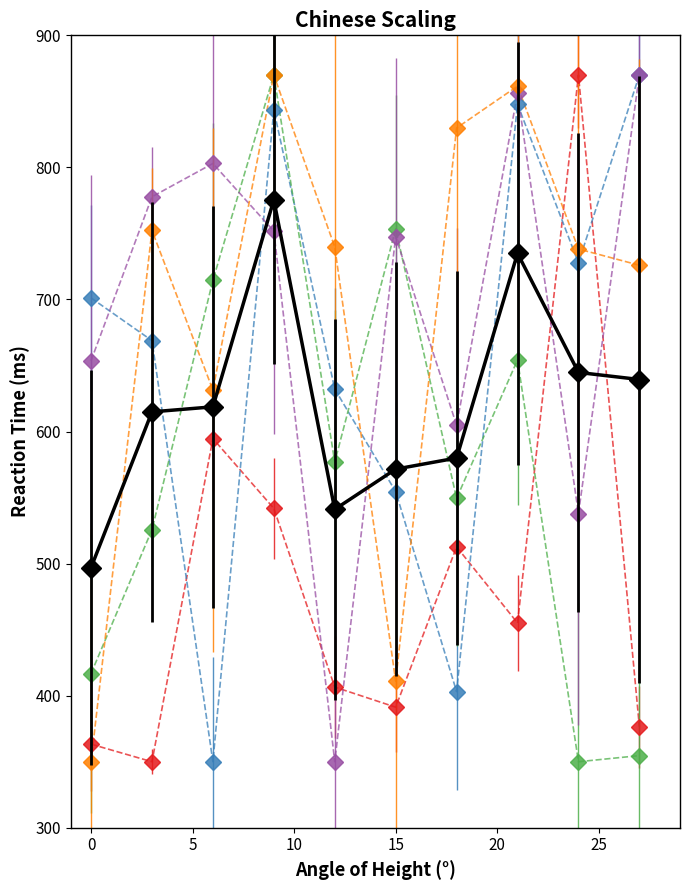

What is the minimum value shown in the chart?

350.0